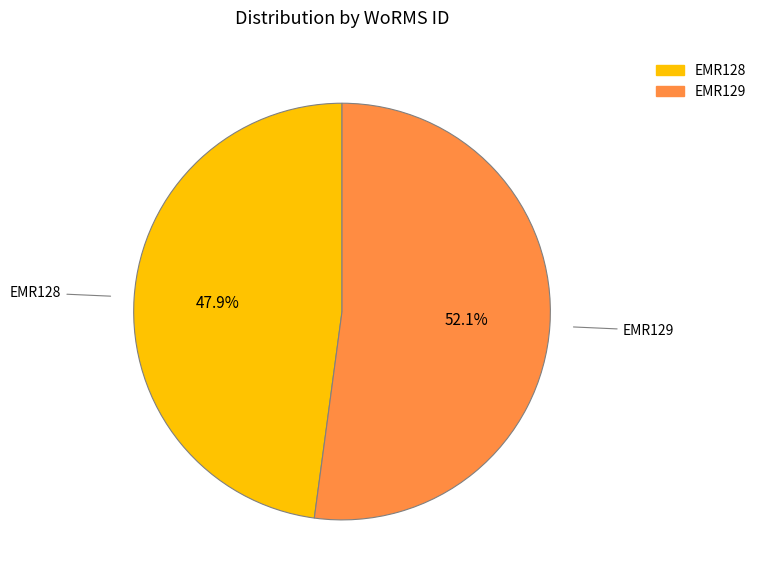

Is there a majority slice in this chart?

Yes